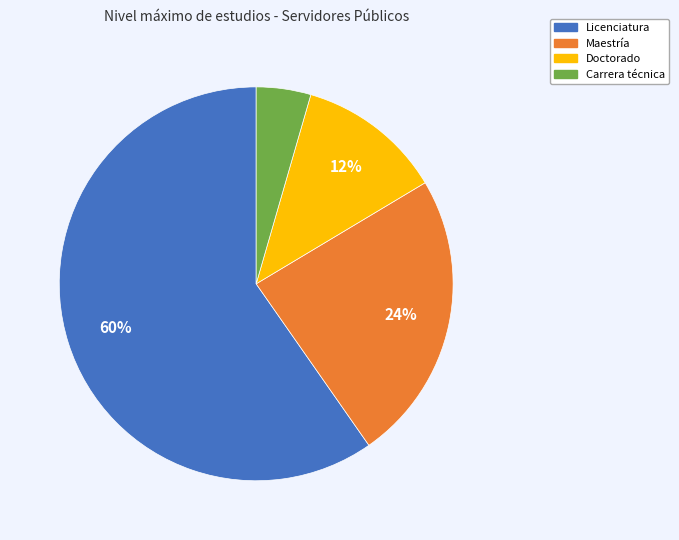

To the nearest percent, what is the difference between the Licenciatura and Maestría slice percentages?

36%